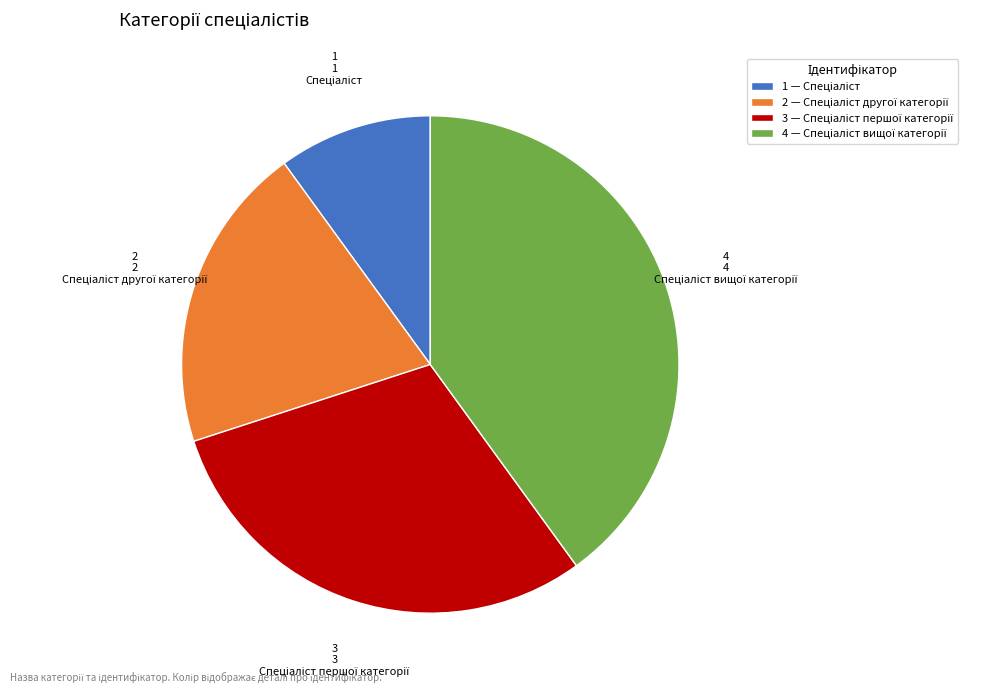

Is there a majority slice in this chart?

No